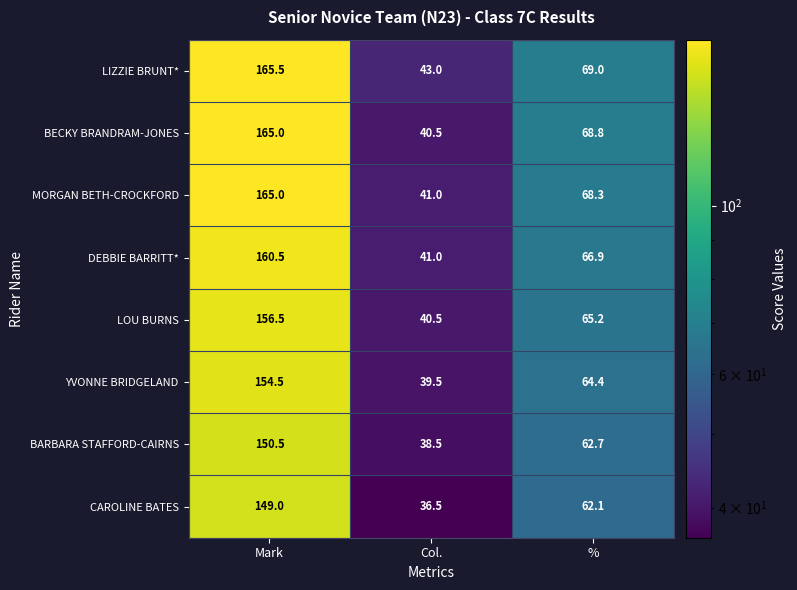

Is the value of BARBARA STAFFORD-CAIRNS at % greater than the value of LOU BURNS at Col.?

Yes